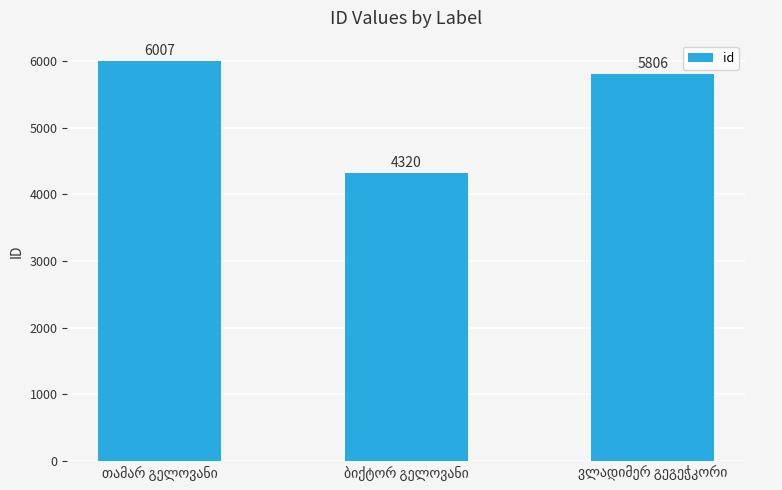

What is the sum of all values?

16133